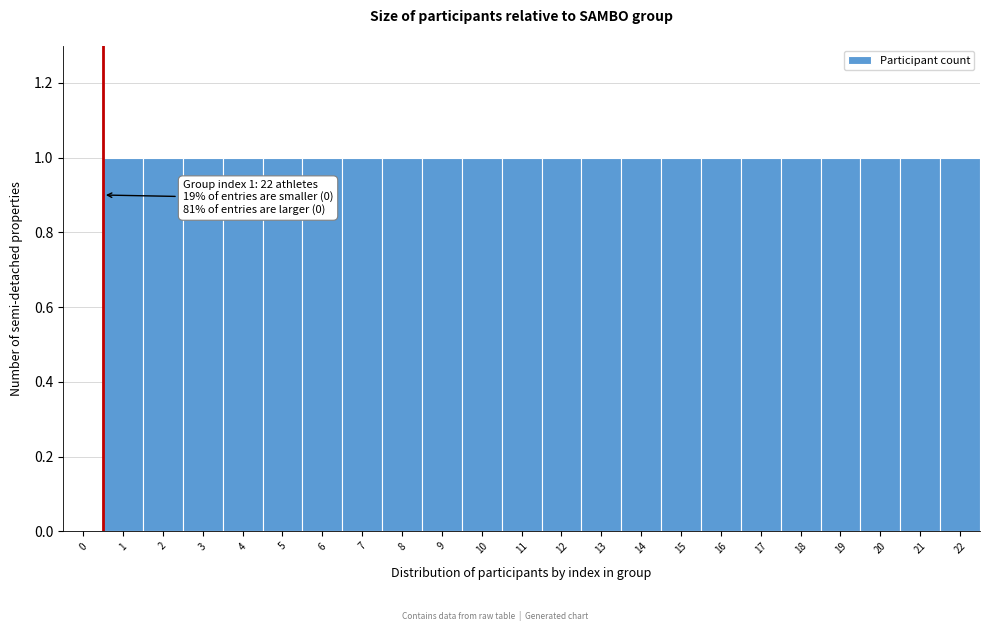

Reading left to right, extract all data points from this chart.

0=0	1=1	2=1	3=1	4=1	5=1	6=1	7=1	8=1	9=1	10=1	11=1	12=1	13=1	14=1	15=1	16=1	17=1	18=1	19=1	20=1	21=1	22=1